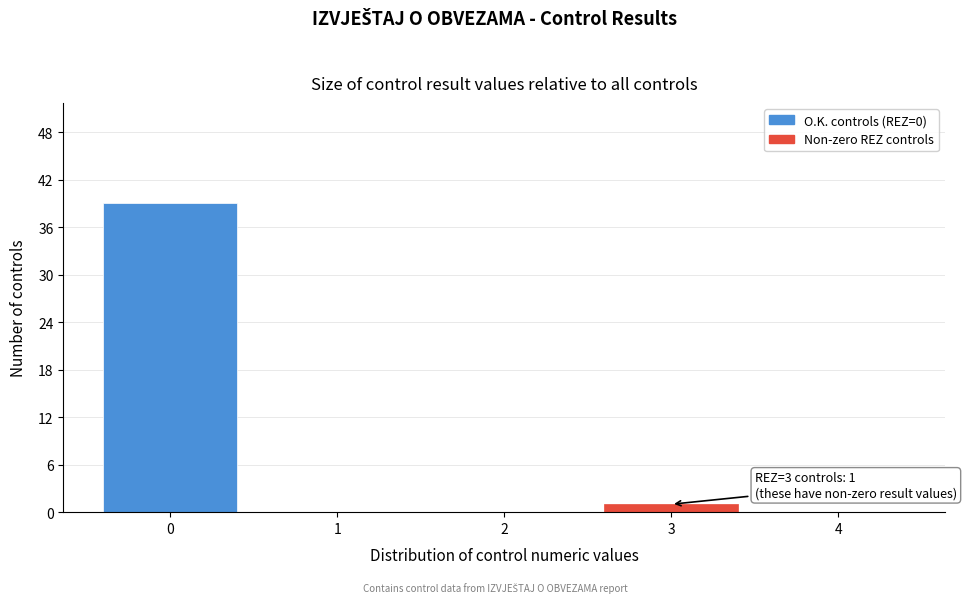

Reading left to right, what are all the values shown in this chart?

0=39	1=0	2=0	3=1	4=0